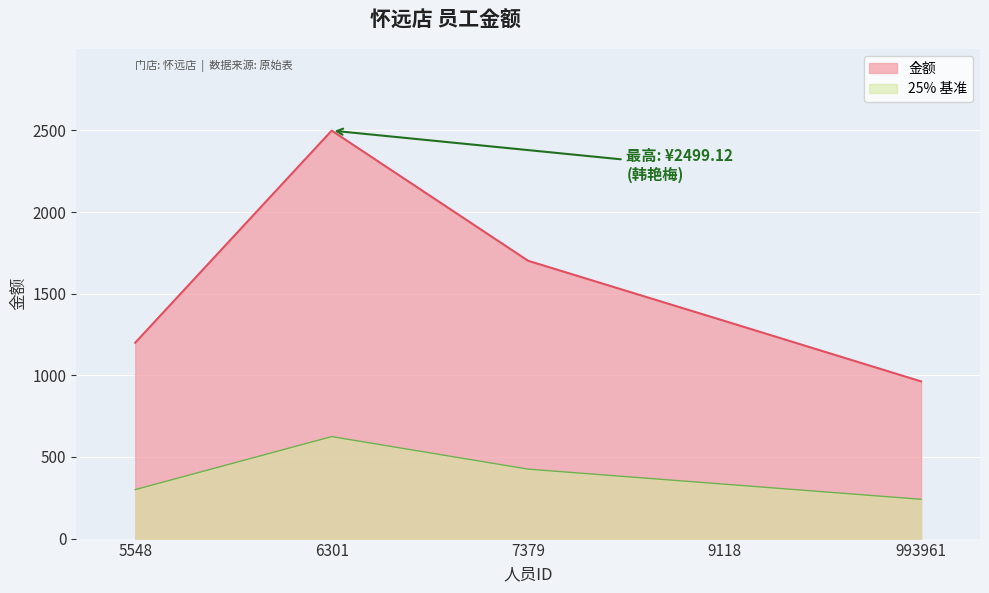

How many data points are less than 1333?

2